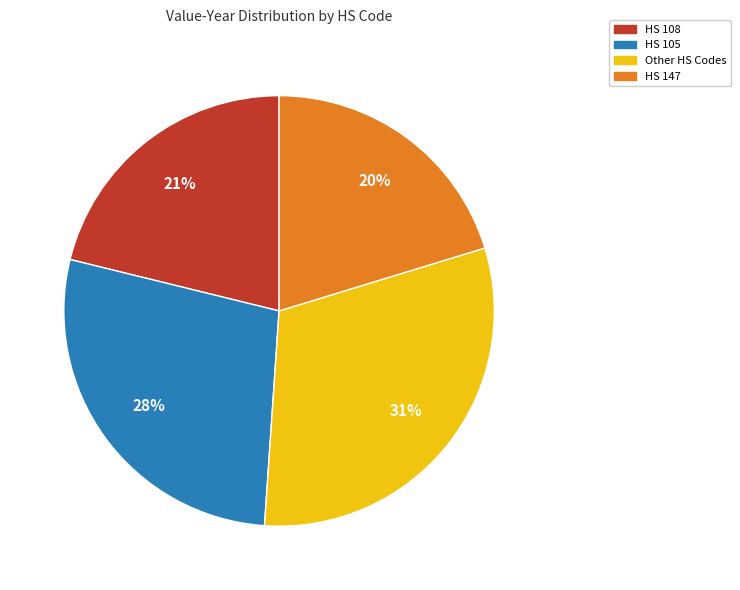

Is there a majority slice in this chart?

No